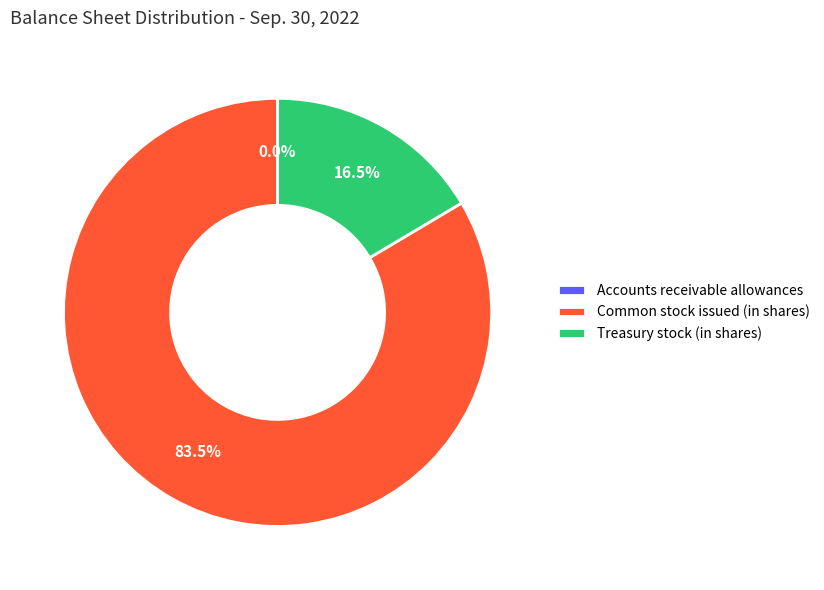

Which slice is the largest?

Common stock issued (in shares)